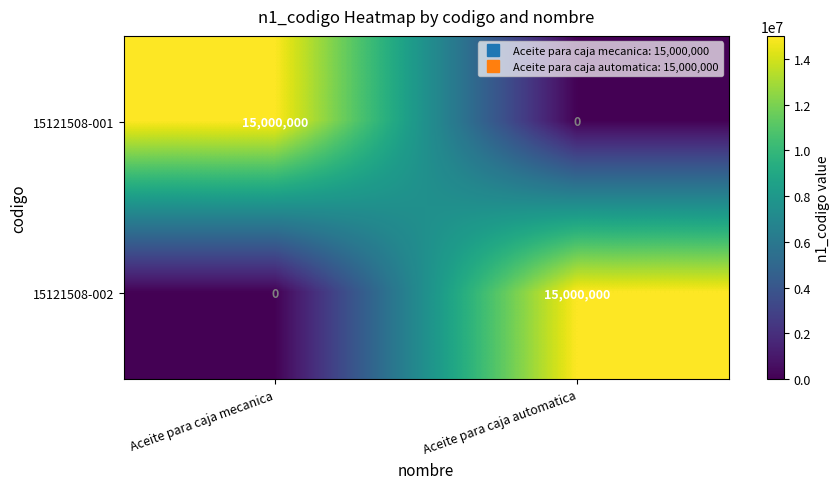

What is the difference between the maximum and minimum values in the 15121508-001 series?

15000000